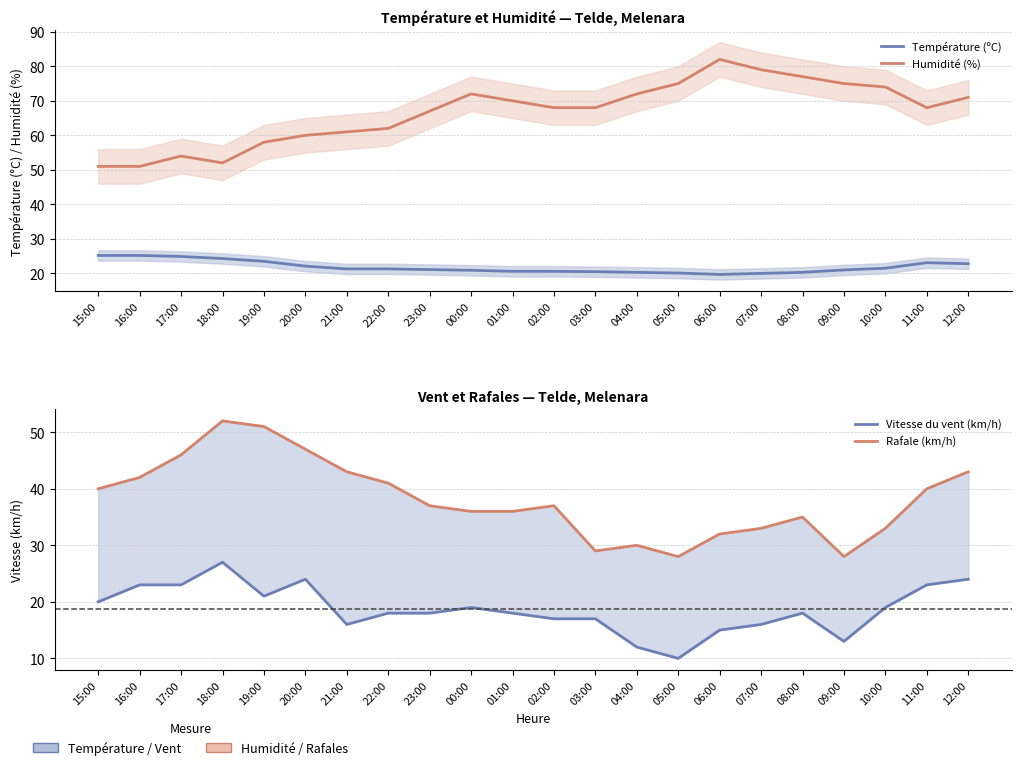

At which category does Vitesse du vent (km/h) reach its first local peak?

18:00